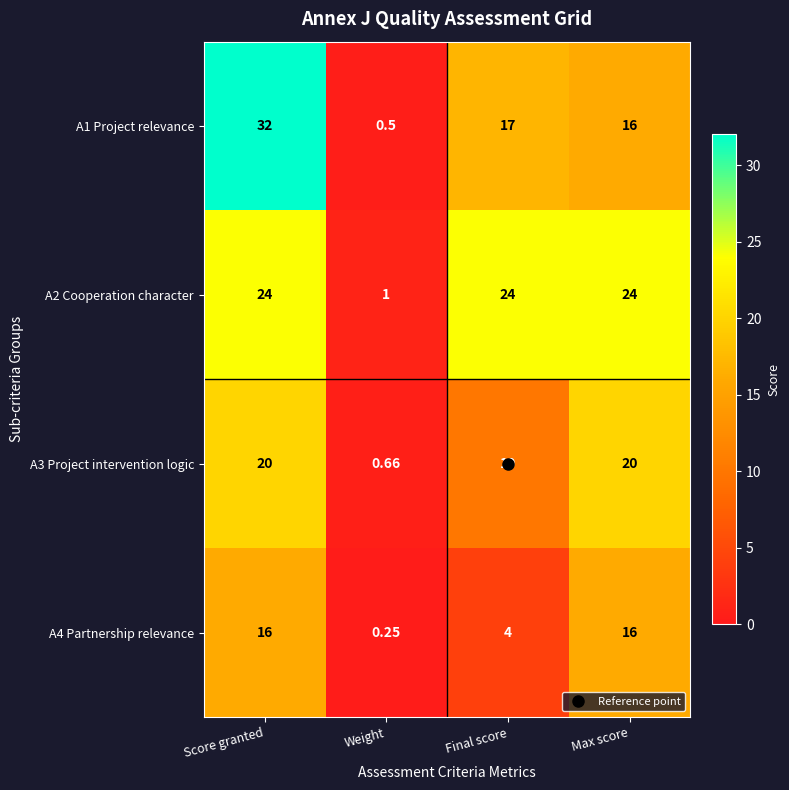

Which series has the largest total across all categories?

A2 Cooperation character